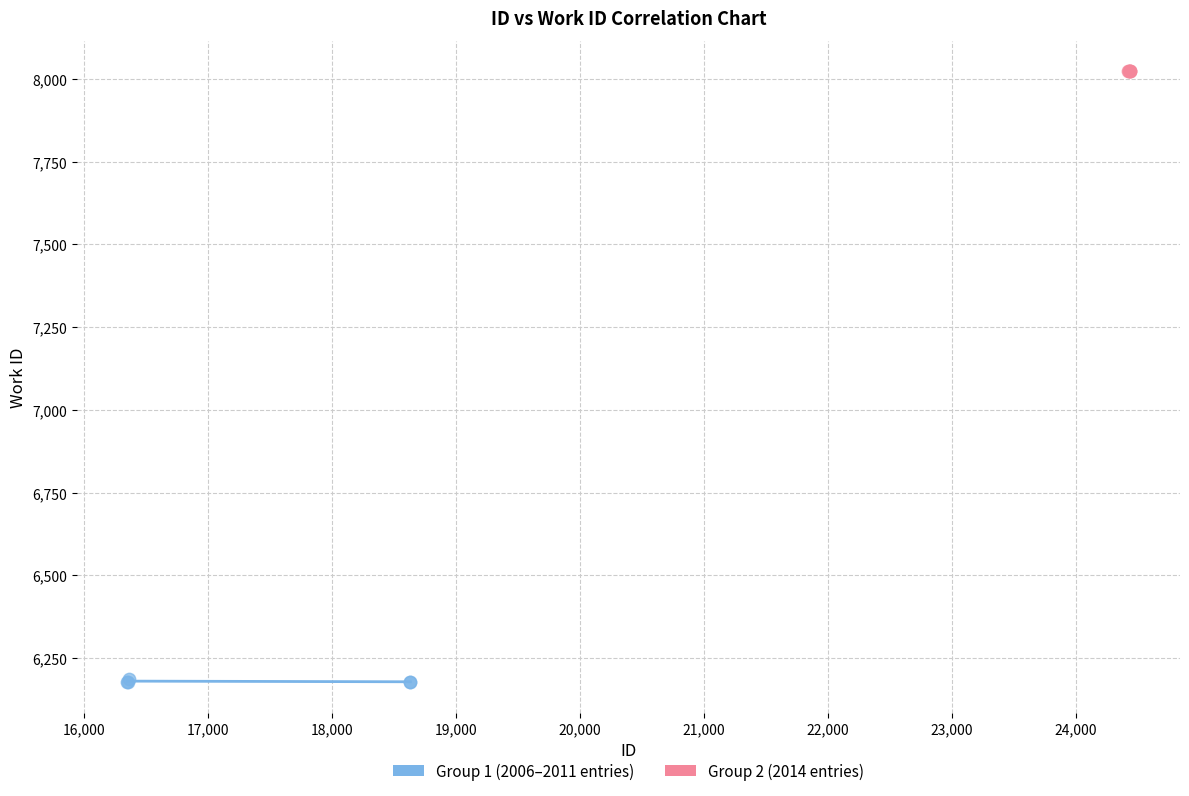

Which series reaches the maximum Y coordinate?

Group 2 (2014 entries)